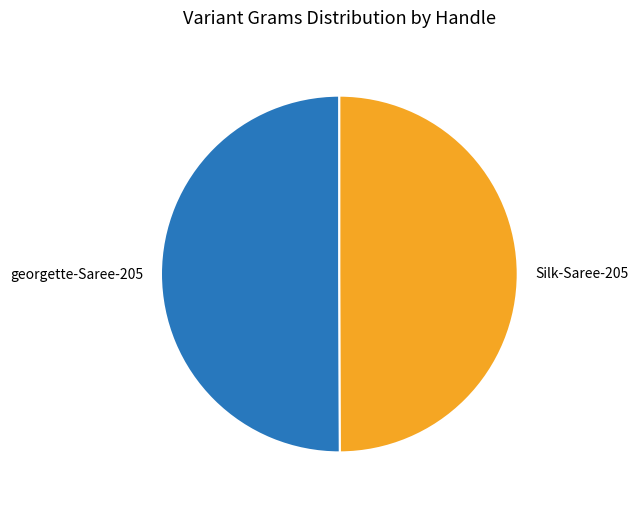

Is it true that georgette-Saree-205 is 65% of the pie?

False